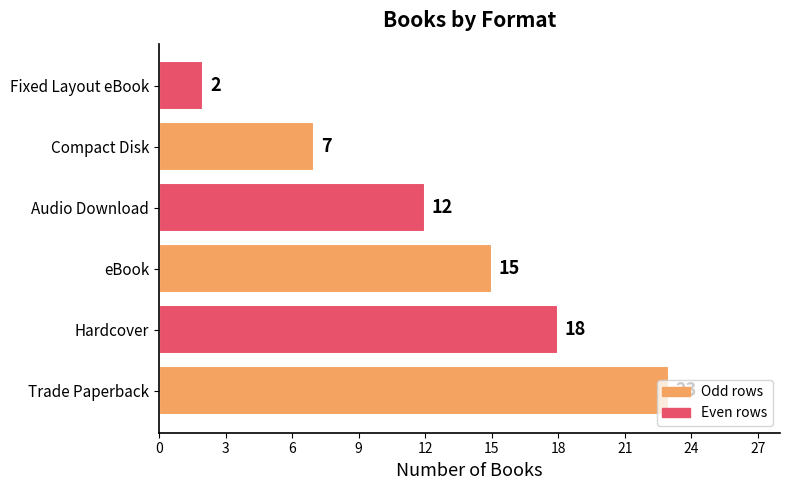

What is the maximum value shown in the chart?

23